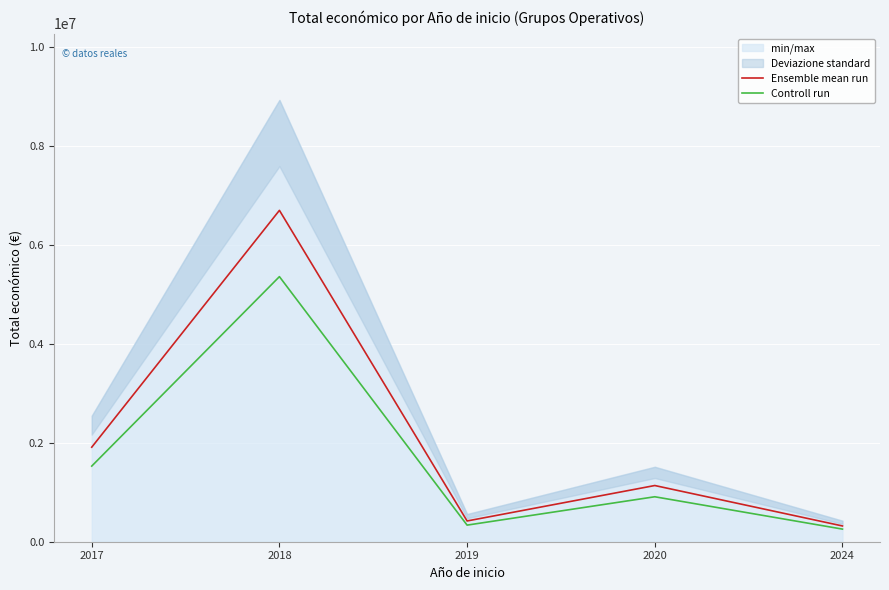

How many categories are shown in the chart?

5